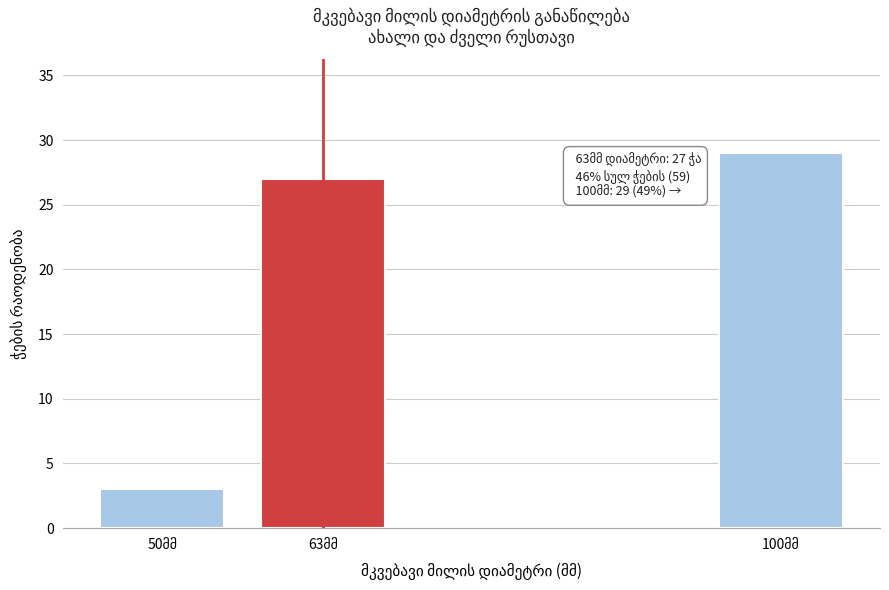

Reading left to right, transcribe all the data shown in this chart.

3	27	29